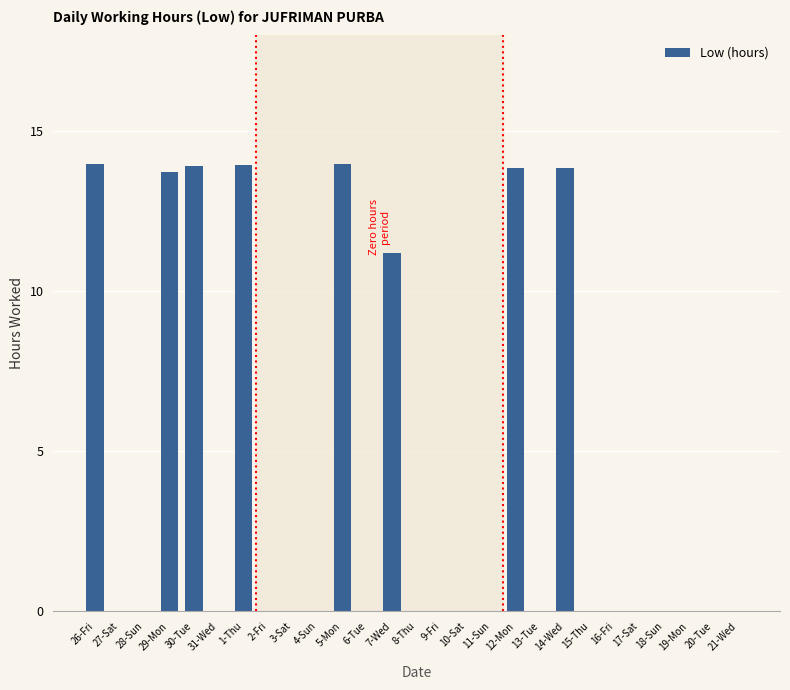

Is it true that the value at 19-Mon is 7.7?

False